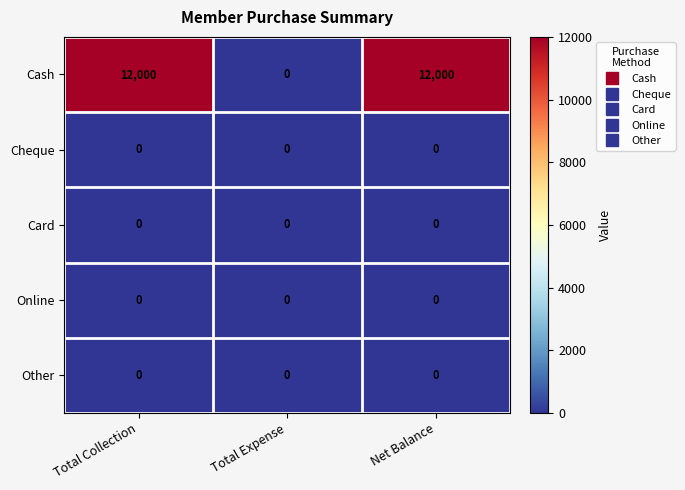

What is the total value across all series at Total Collection?

12000